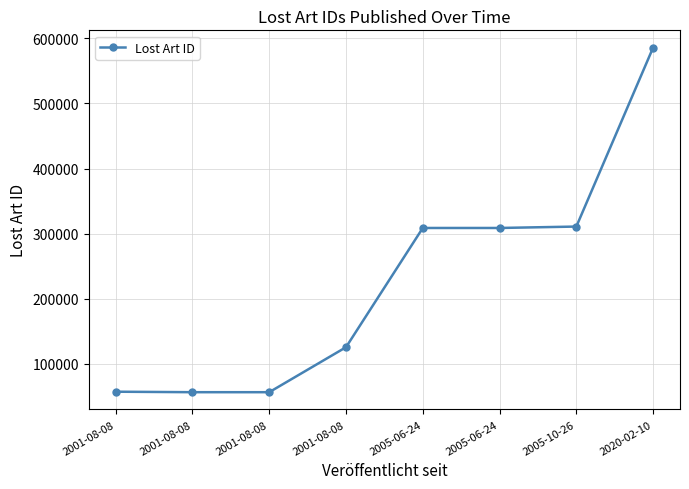

Does the chart have visible grid lines?

Yes